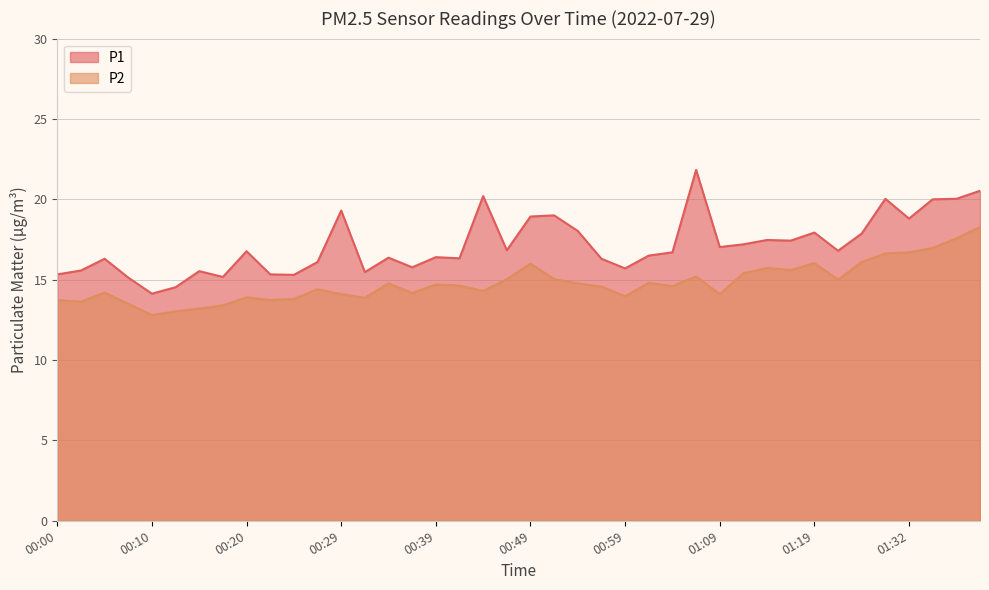

At which label does P2 reach its peak?

01:43